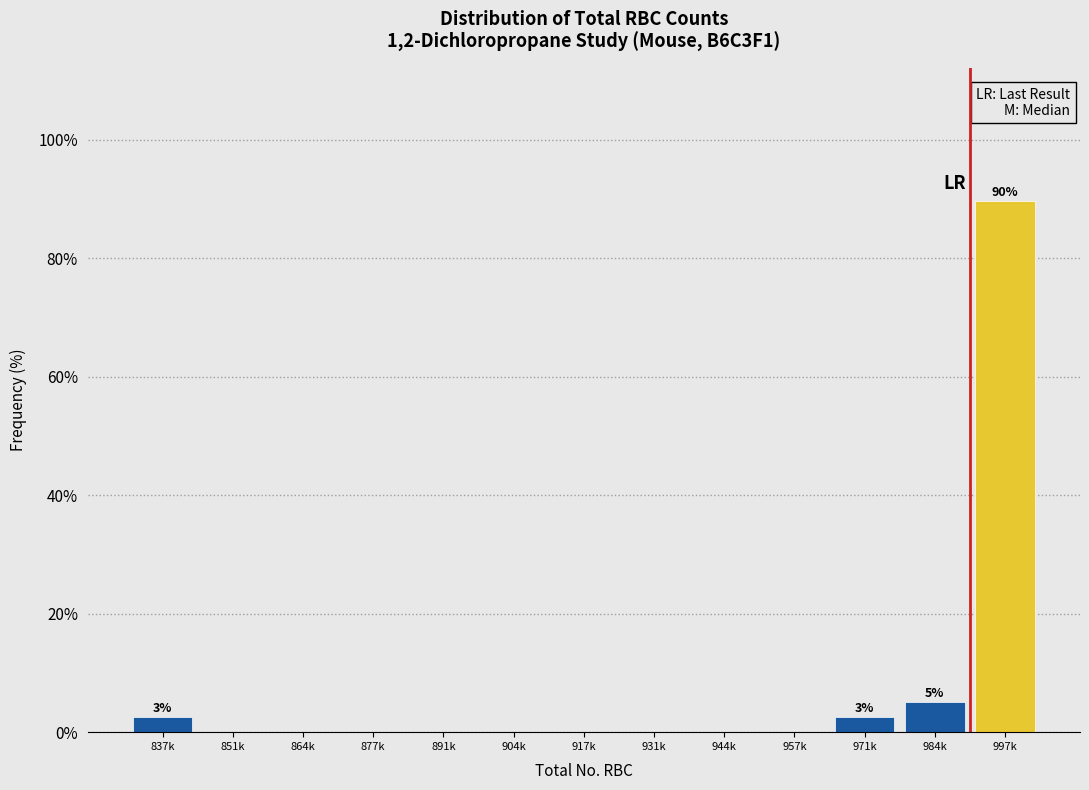

Reading left to right, list all the values displayed in this chart.

837k=2.6	851k=0.0	864k=0.0	877k=0.0	891k=0.0	904k=0.0	917k=0.0	931k=0.0	944k=0.0	957k=0.0	971k=2.6	984k=5.1	997k=89.7